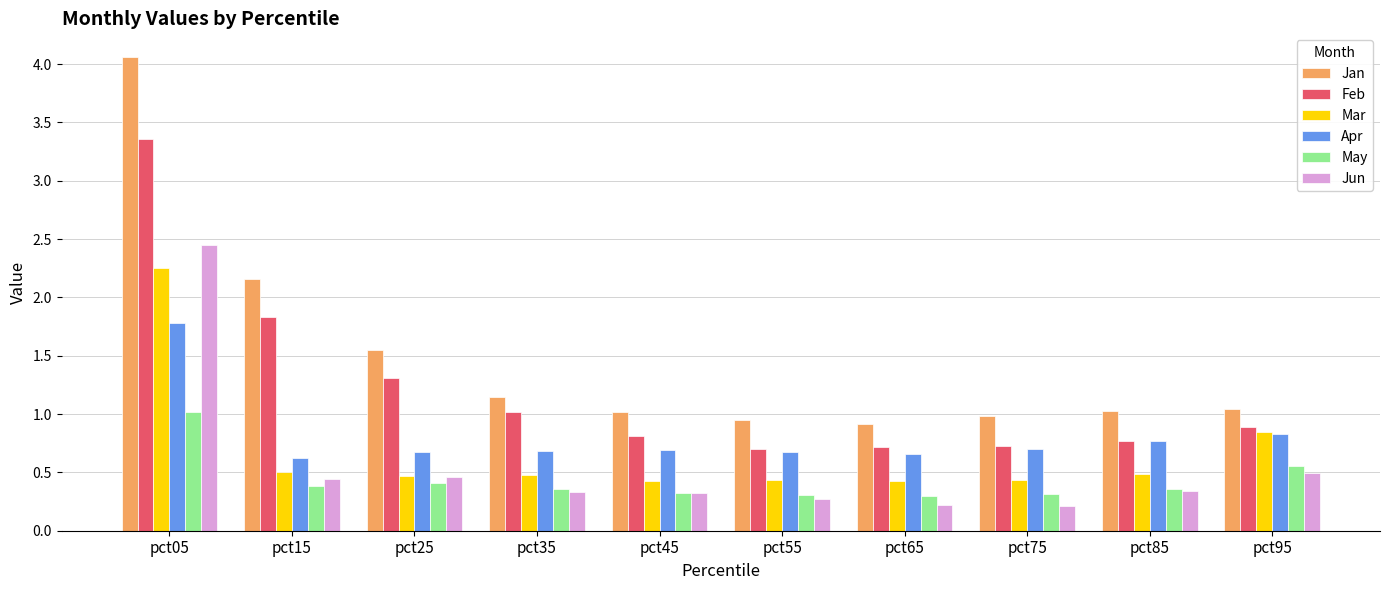

What are all the series names shown in the legend?

Jan, Feb, Mar, Apr, May, Jun